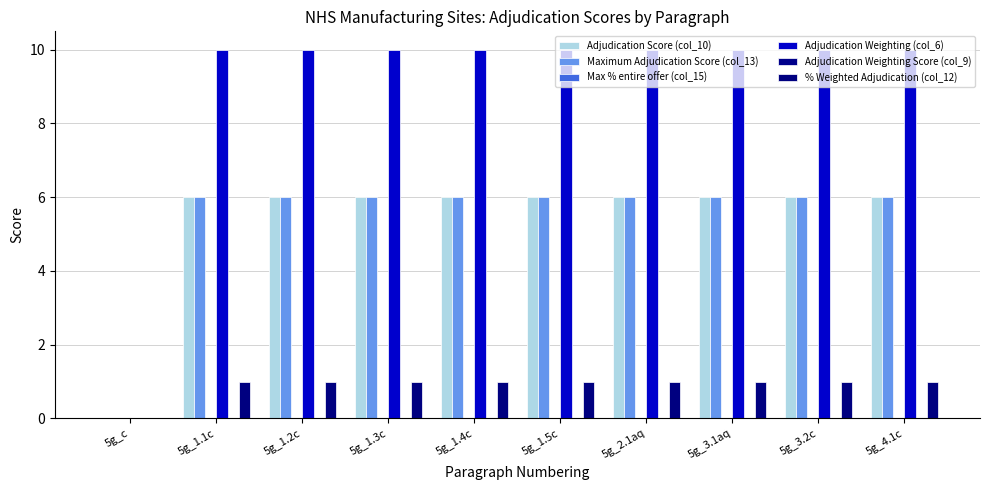

True or false: Adjudication Weighting (col_6) has a value of 10.0 at 5g_1.3c.

True